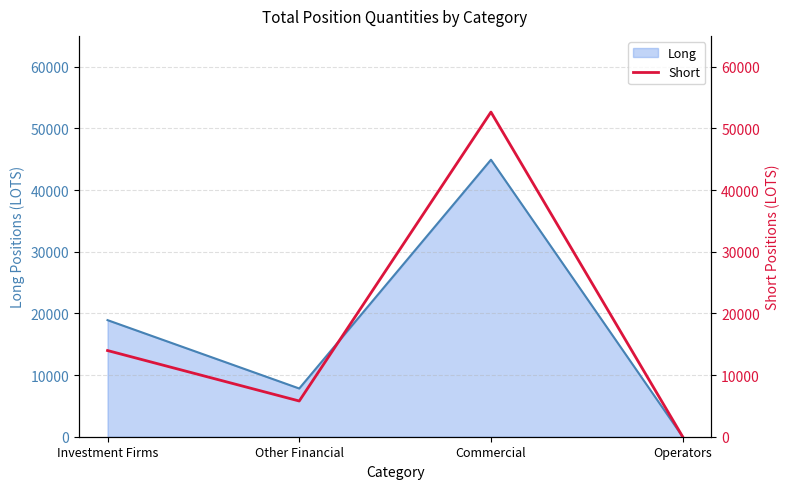

How many lines are shown in the chart?

1